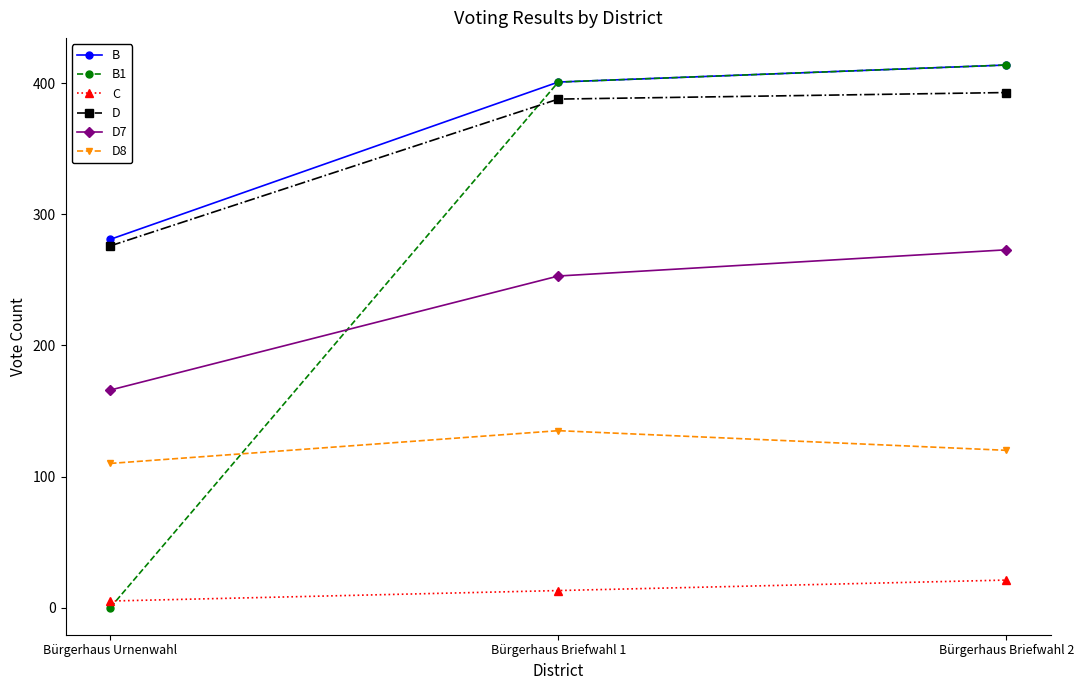

List the labels in order of D7 value, smallest first.

Bürgerhaus Urnenwahl, Bürgerhaus Briefwahl 1, Bürgerhaus Briefwahl 2